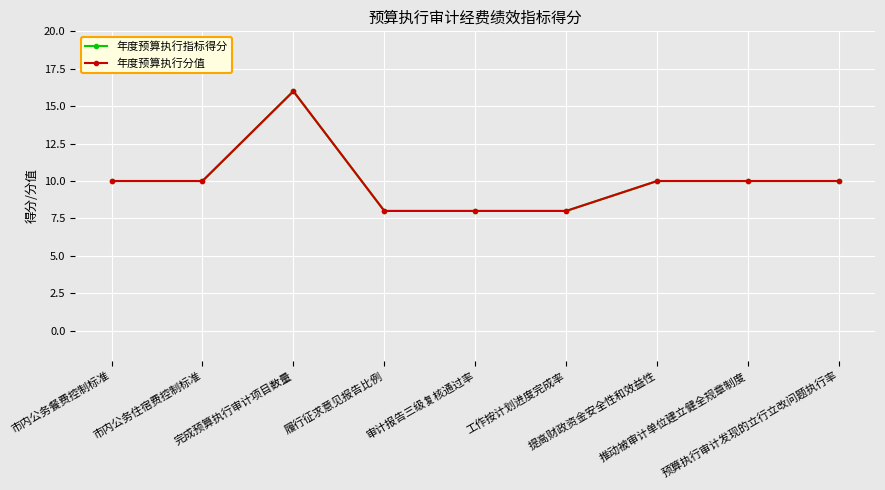

How many 年度预算执行指标得分 values are between 8 and 10?

8